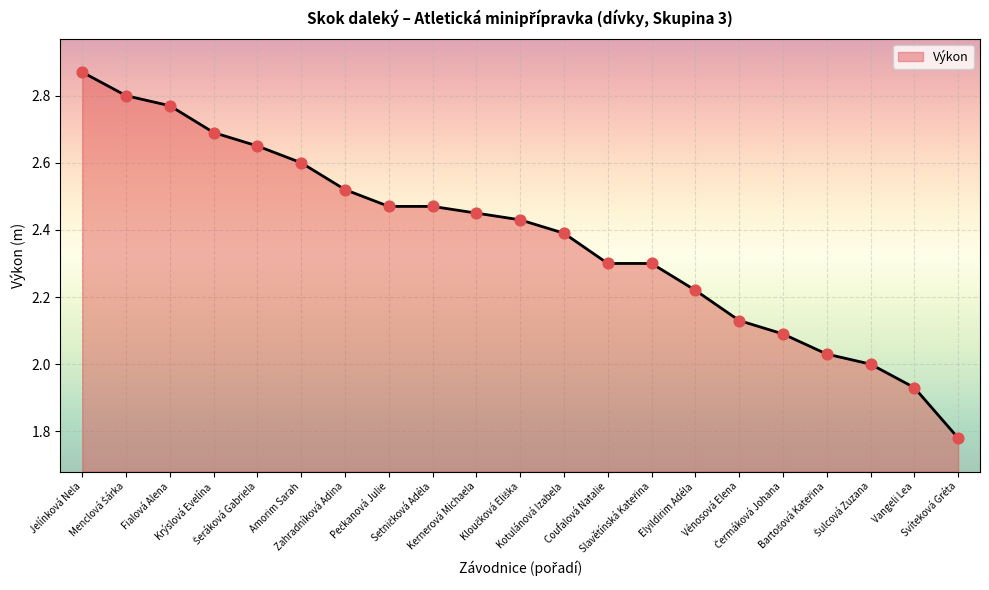

Approximately how many times larger is the value at Amorim Sarah compared to Jelínková Nela?

0.9